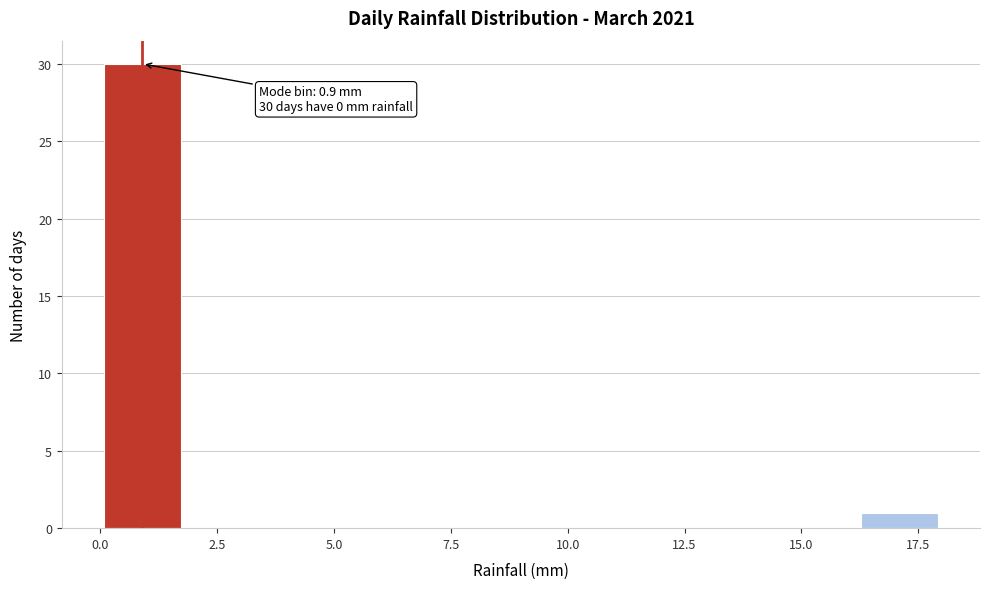

Around what value on the x-axis is the tallest bar? Give the approximate position of its centre, as read against the axis.

1.0